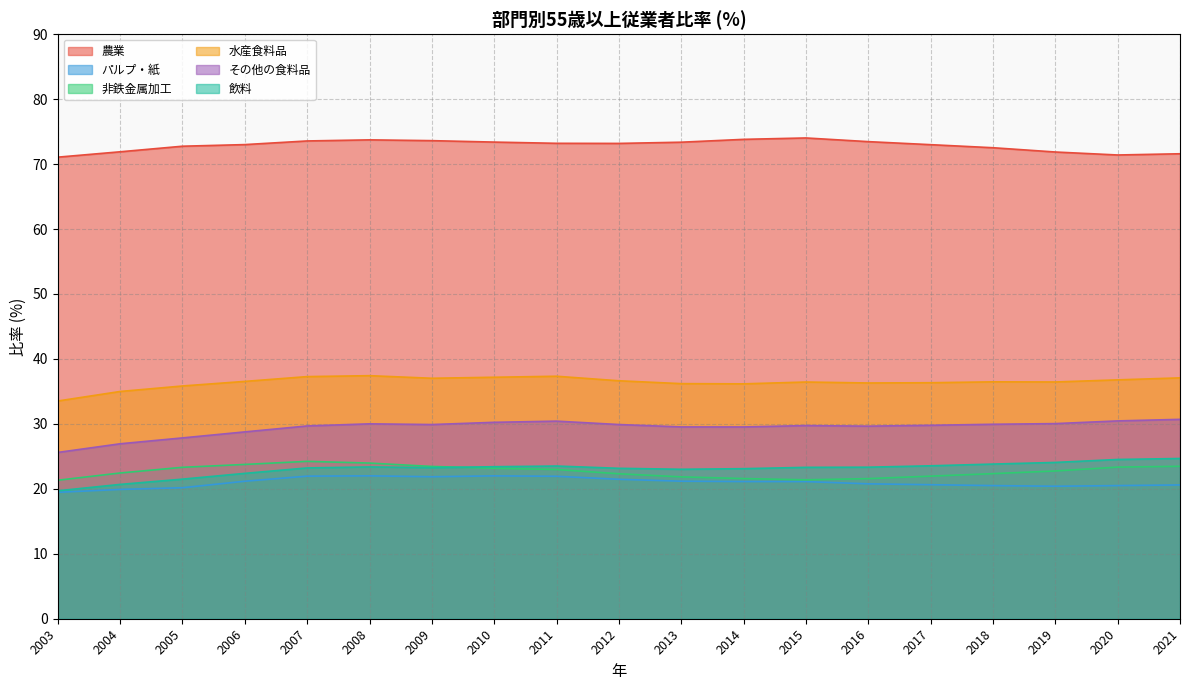

At which label does 水産食料品 first exceed 36?

2006